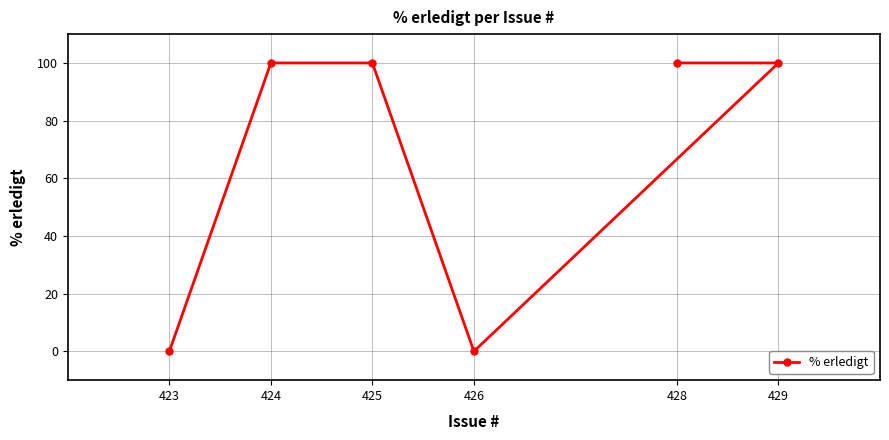

Is it true that the value at 429 is 100?

True